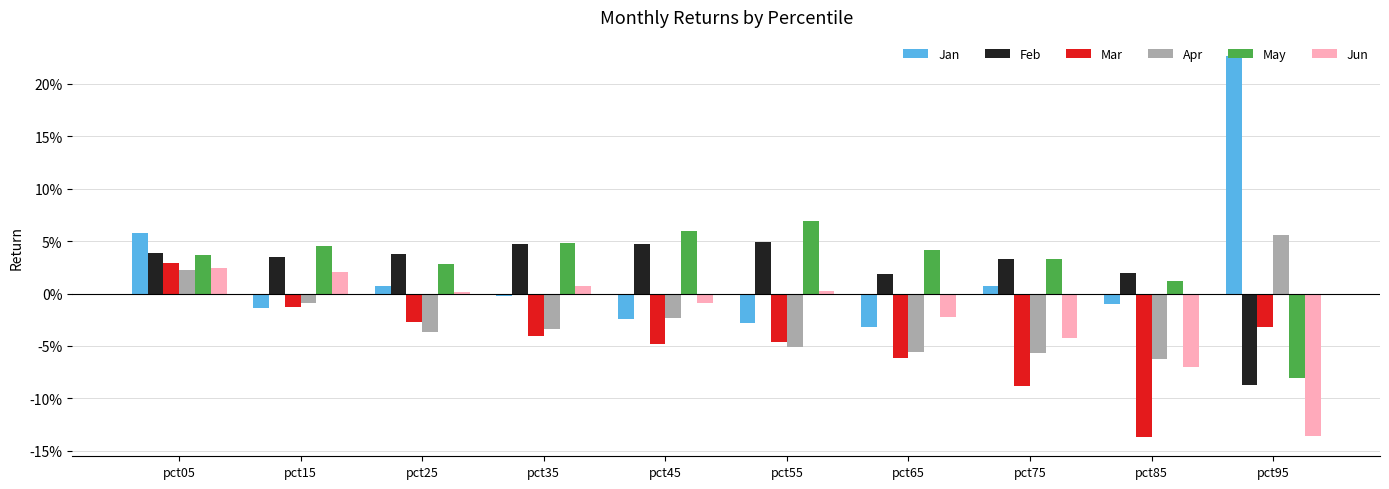

What are all the series names shown in the legend?

Jan, Feb, Mar, Apr, May, Jun